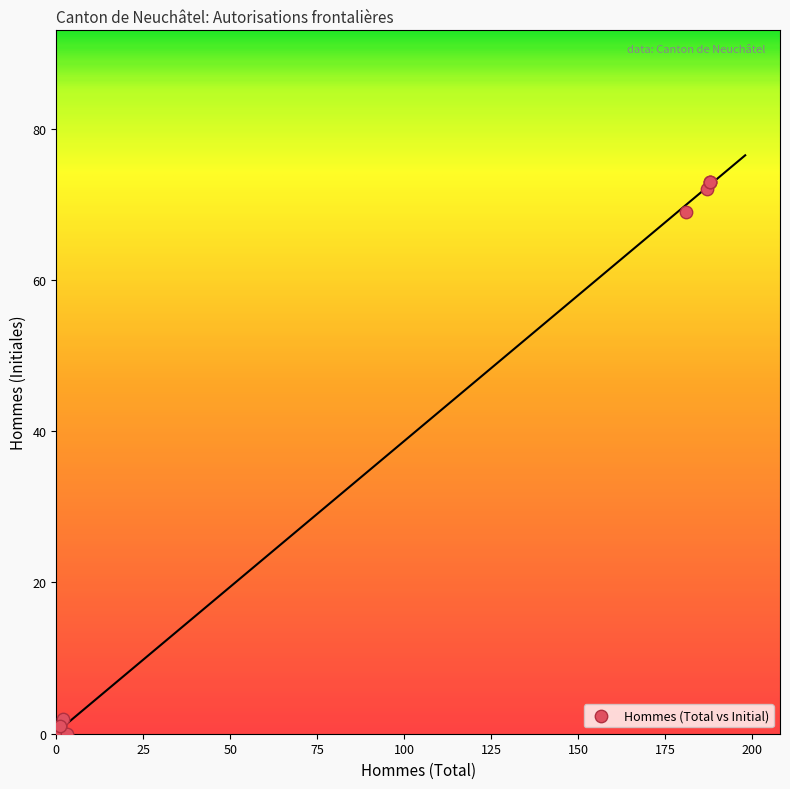

What Y value in the scatter plot is closest to 36?

69